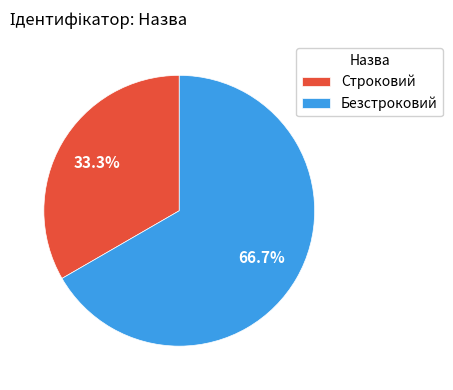

Is it true that Строковий is 48% of the pie?

False